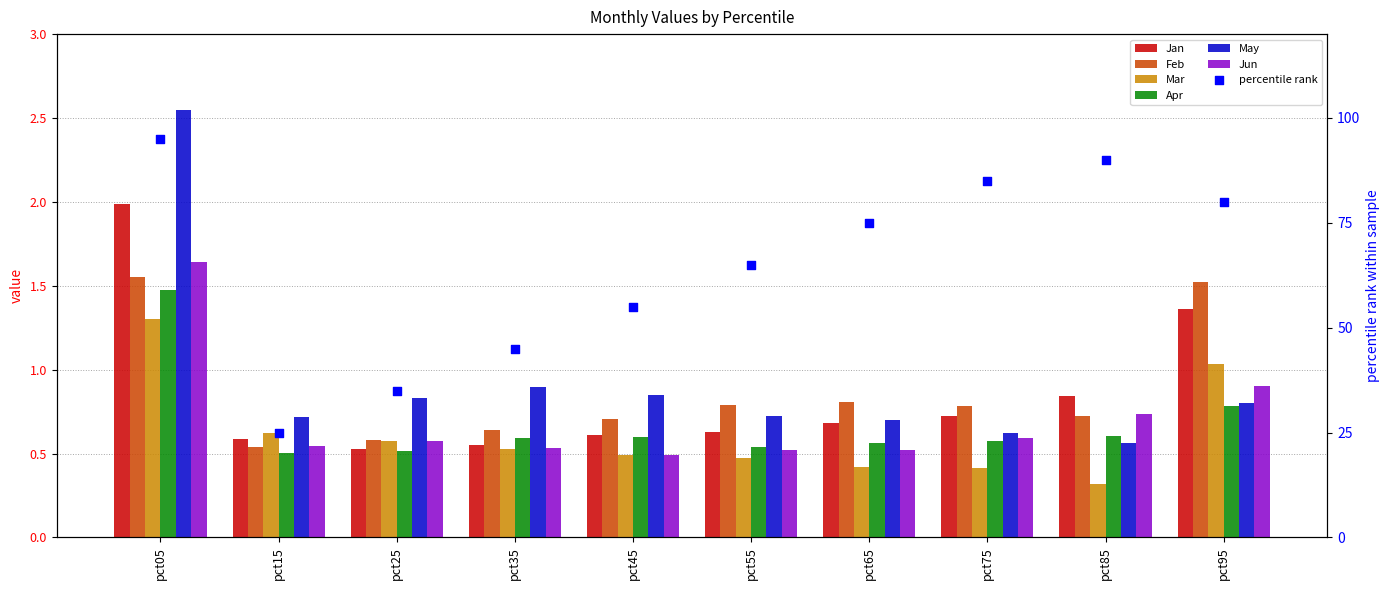

What is the total value across all series at pct65?

3.7